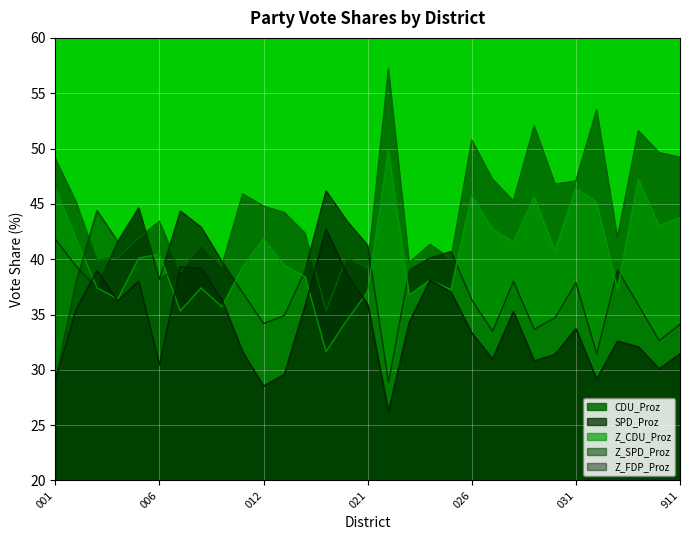

What is the total value across all series at 032?

188.4